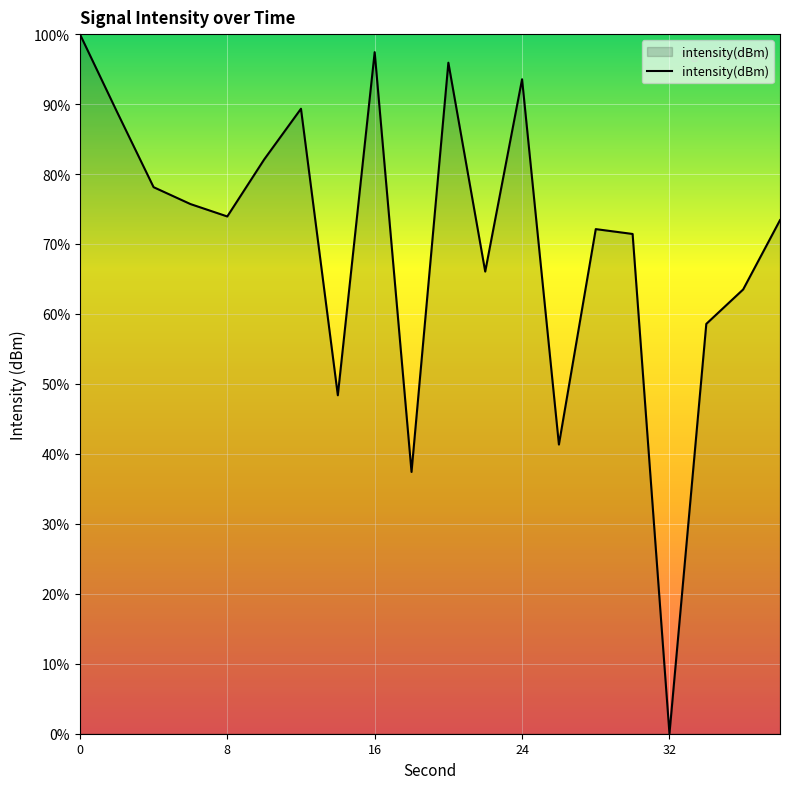

What is the greatest value displayed?

100.0